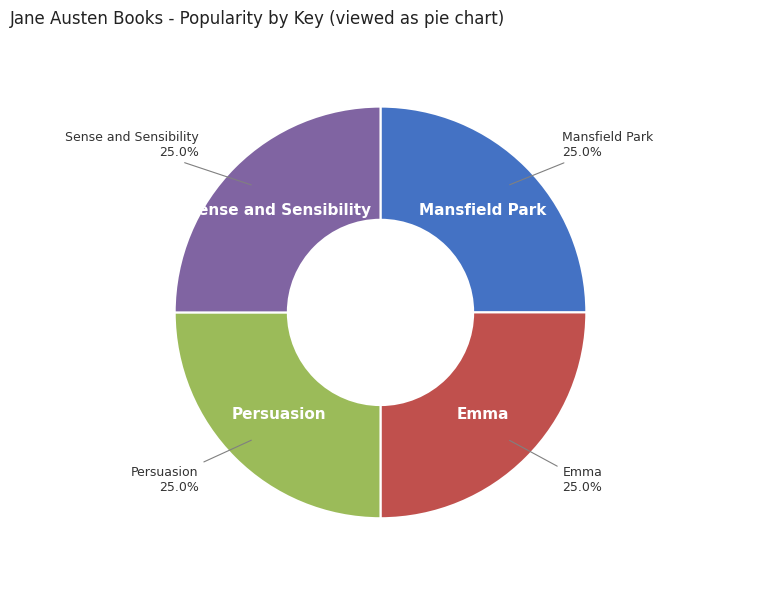

True or false: Persuasion accounts for 25% of the total.

True